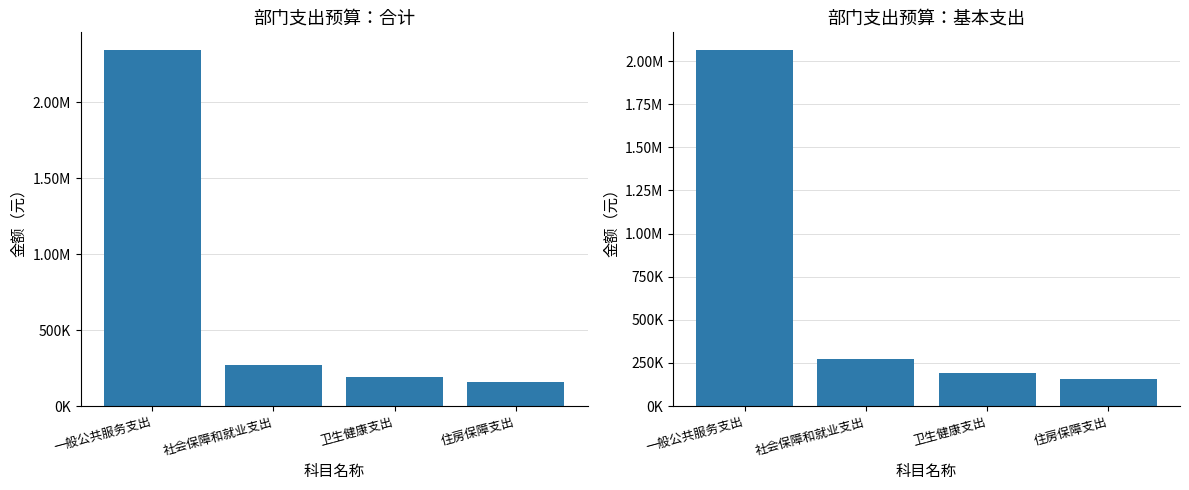

How many data points in 基本支出 are less than 269988?

2